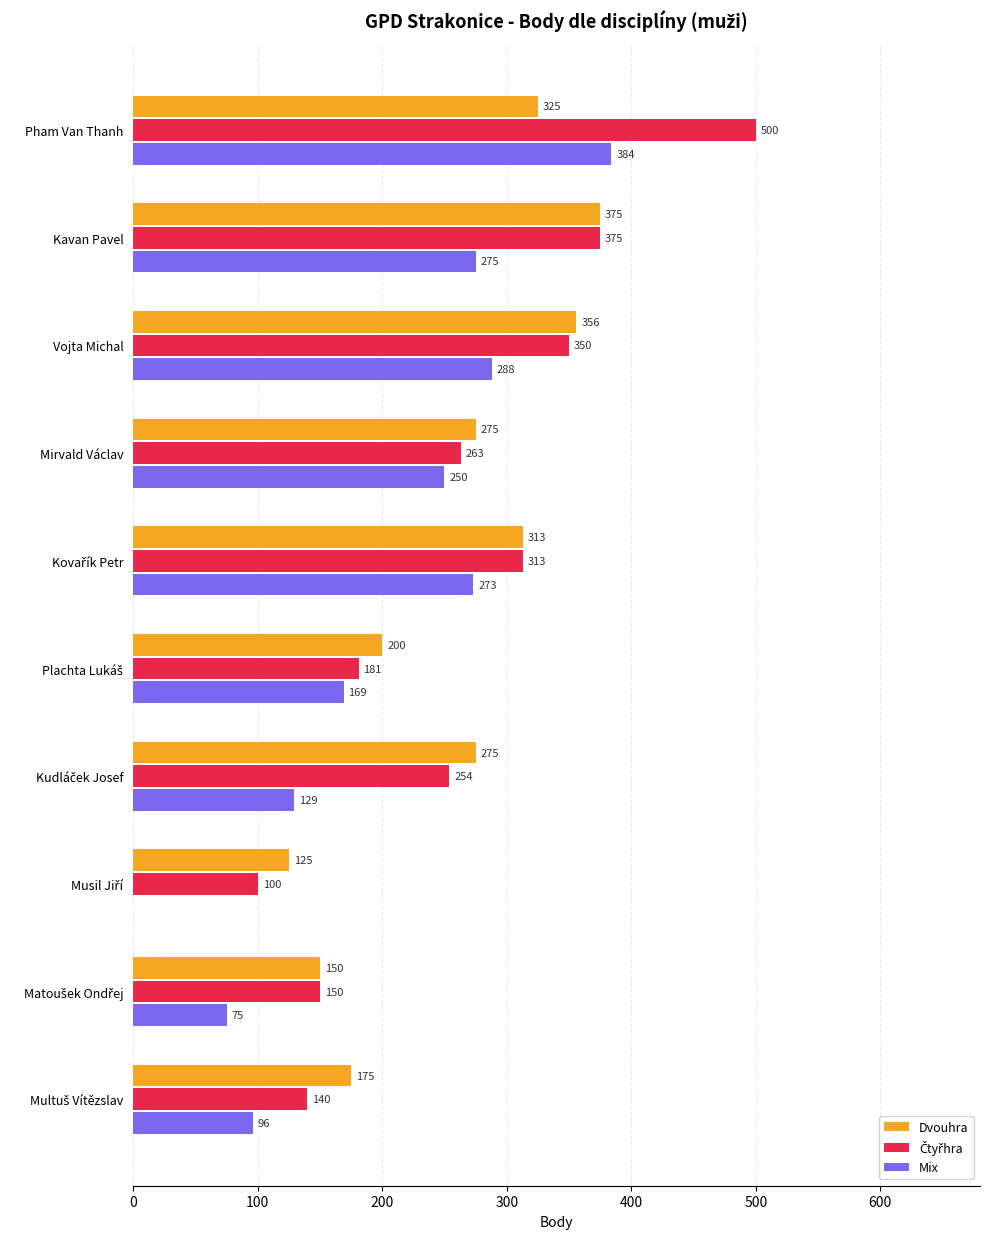

The value of Mix at Vojta Michal is 407. True or false?

False